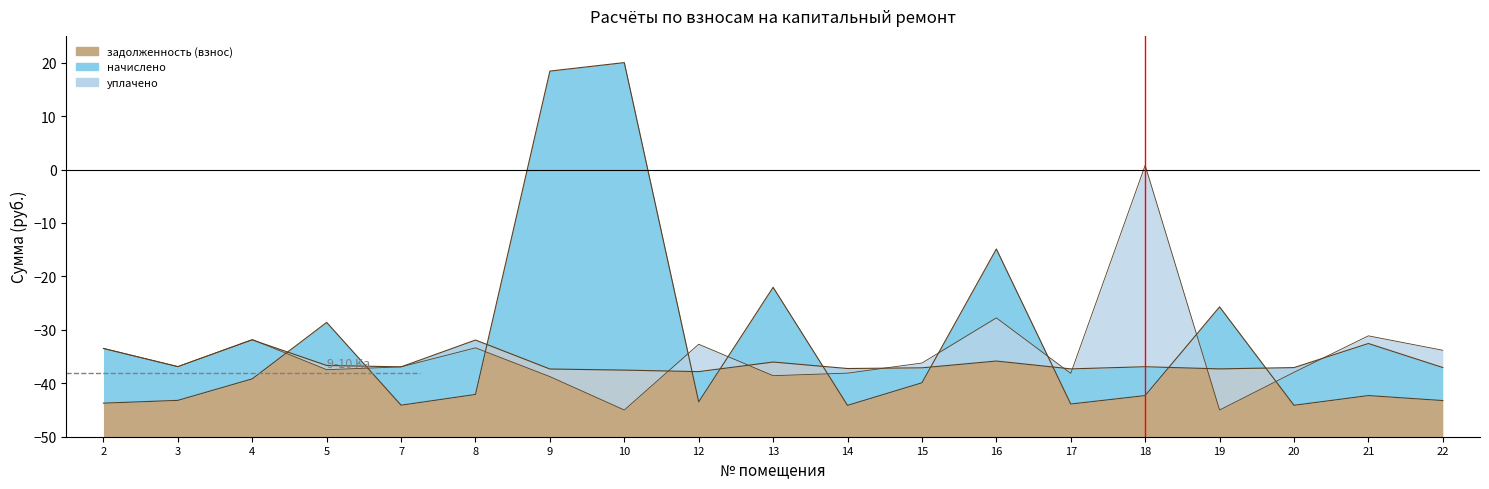

After their last crossing, which series has the higher values: уплачено or задолженность (взнос)?

уплачено